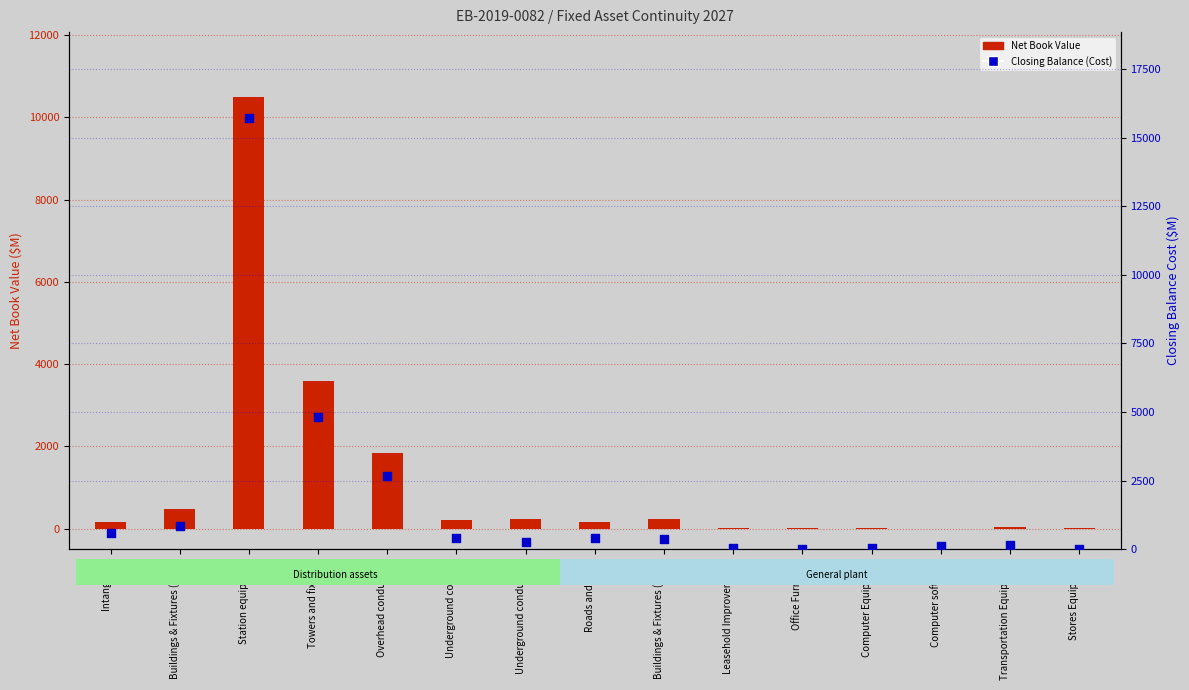

What is the total value across all series at Computer software?

105.1